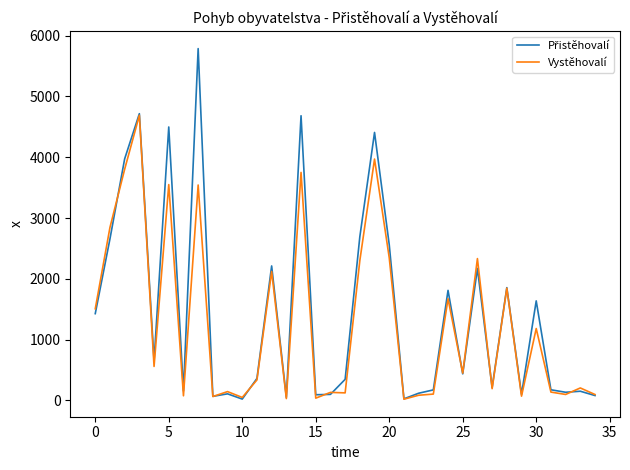

What is the maximum value shown in the chart?

5788